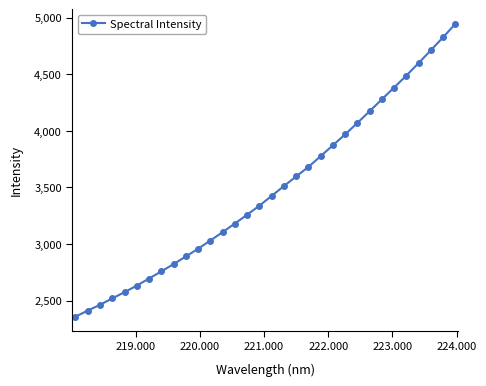

How many values are below 3425?

16